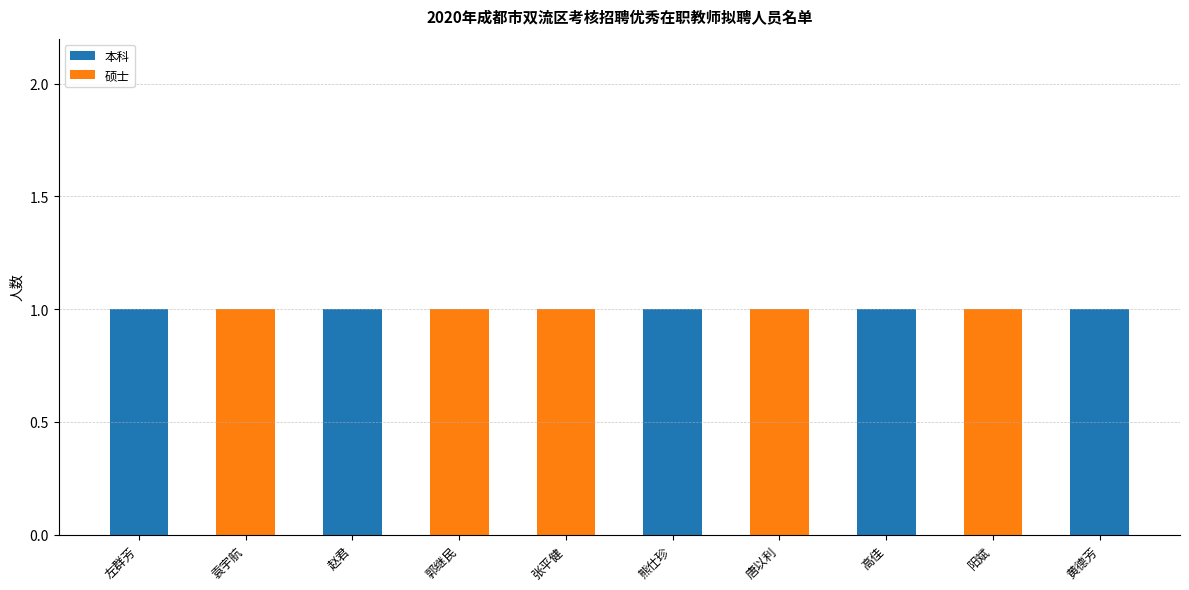

How many categories are shown in the chart?

10